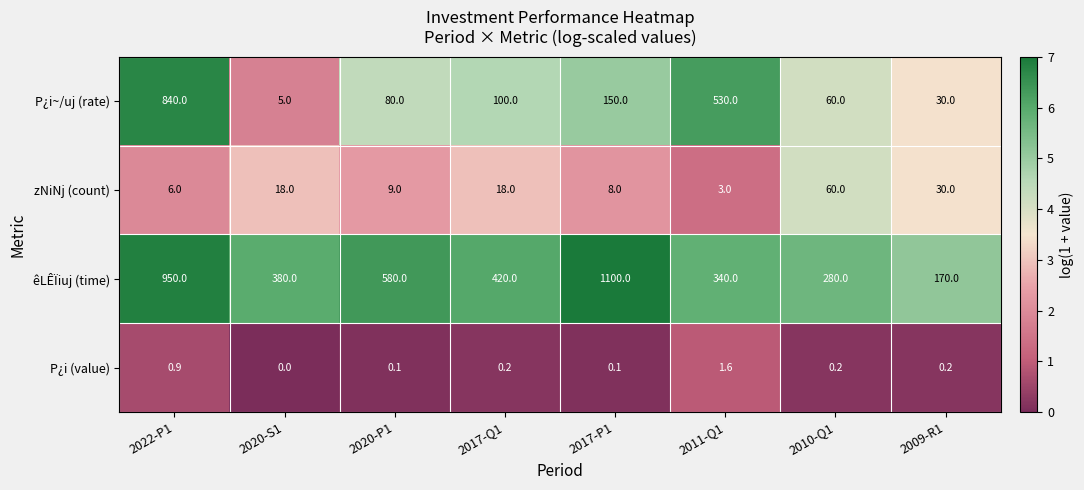

What is the average value of the zNiNj (count) series?

19.0